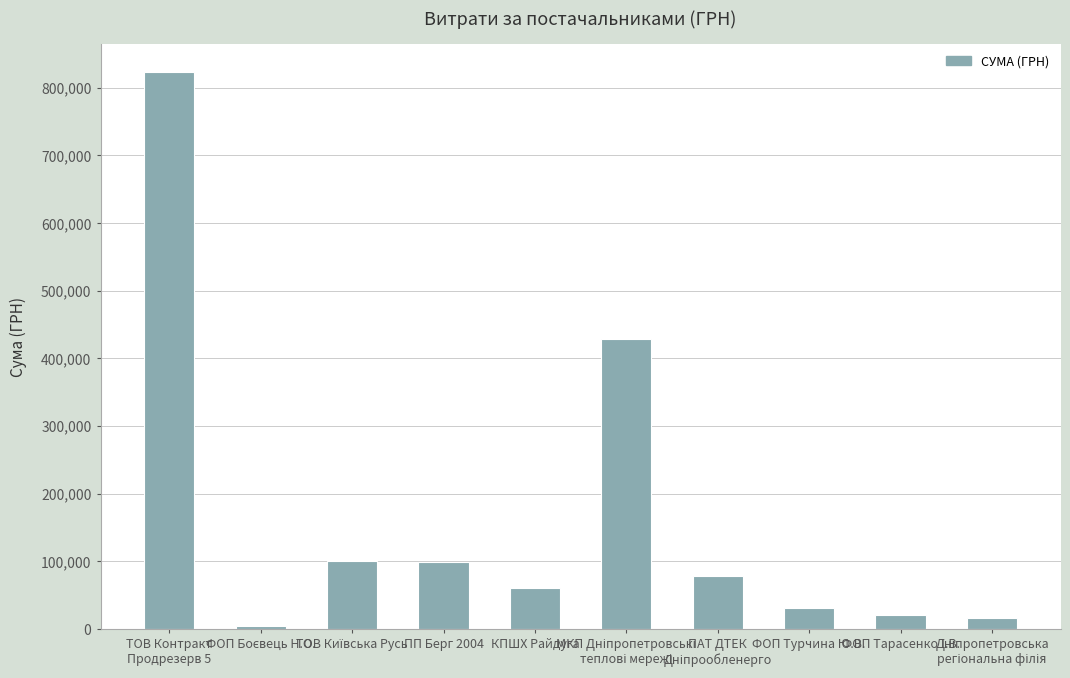

What is the maximum value shown in the chart?

823927.1